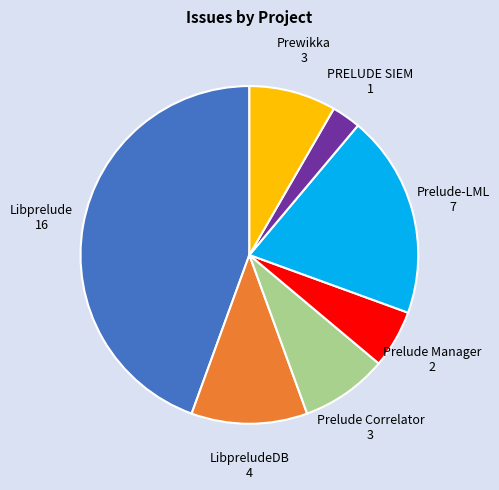

Does any single category account for the majority?

No